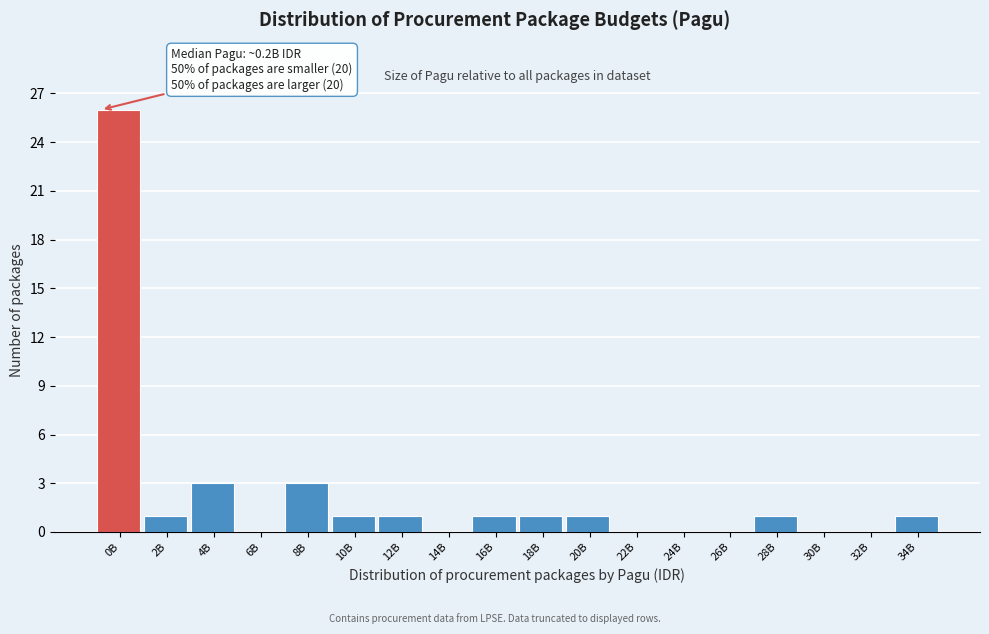

Reading left to right, list all the values displayed in this chart.

0B=26	2B=1	4B=3	6B=0	8B=3	10B=1	12B=1	14B=0	16B=1	18B=1	20B=1	22B=0	24B=0	26B=0	28B=1	30B=0	32B=0	34B=1